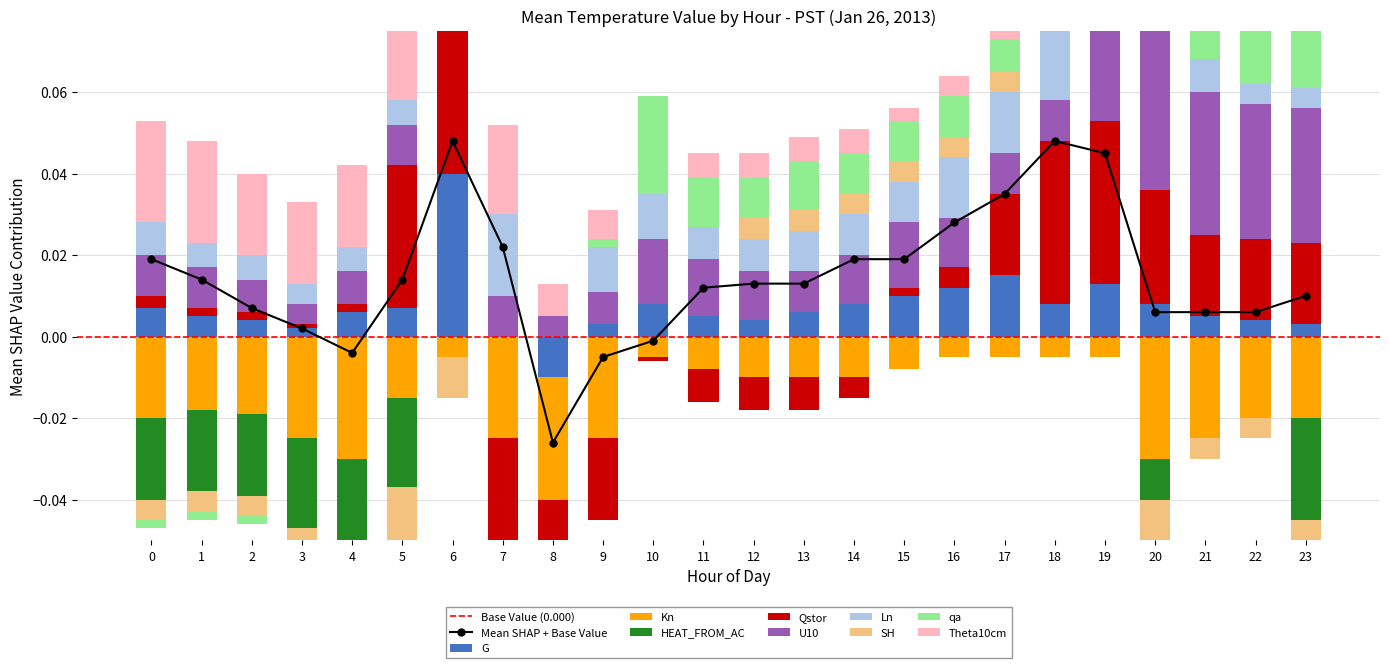

How many data points in Theta10cm are above 0?

20